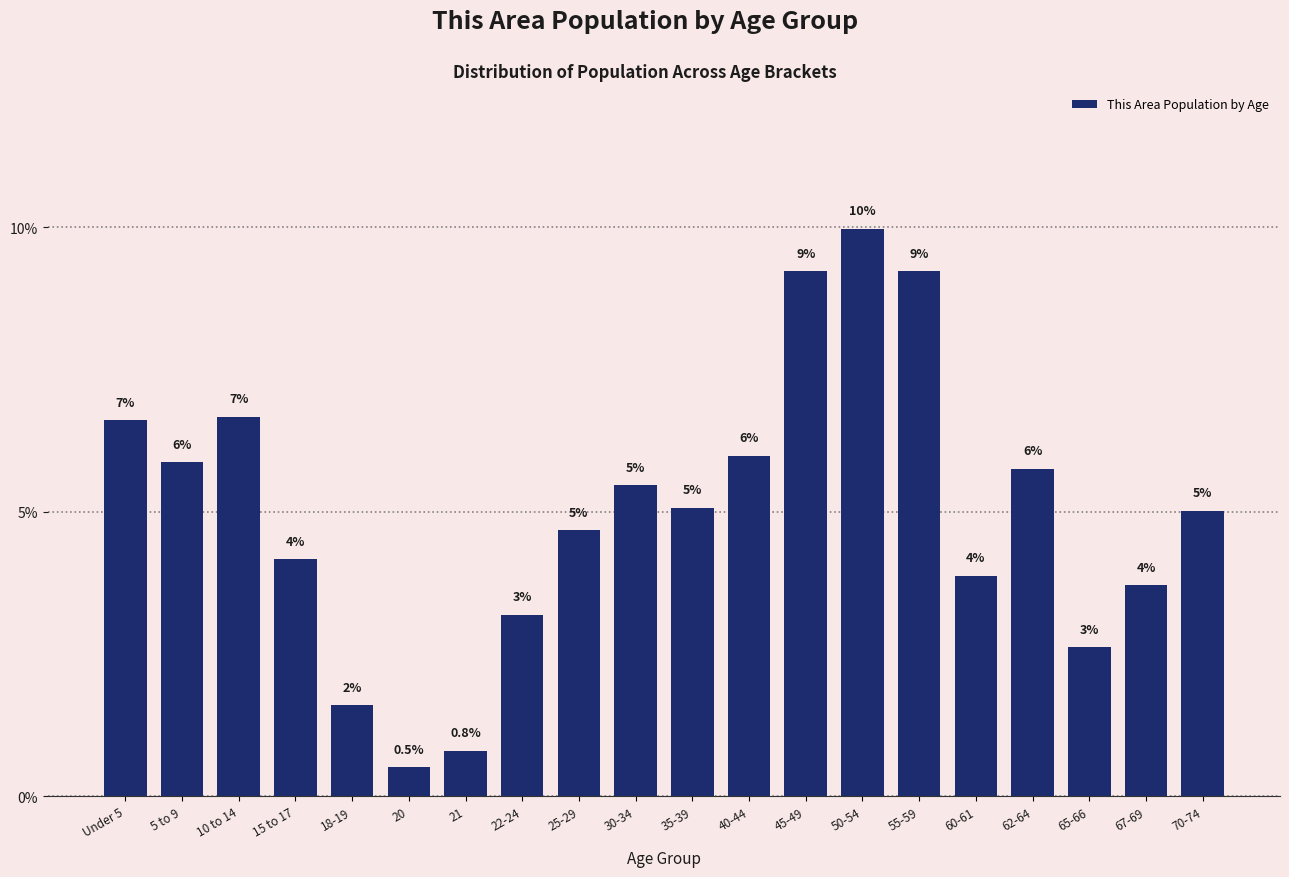

Which label corresponds to the largest value in the chart?

50-54